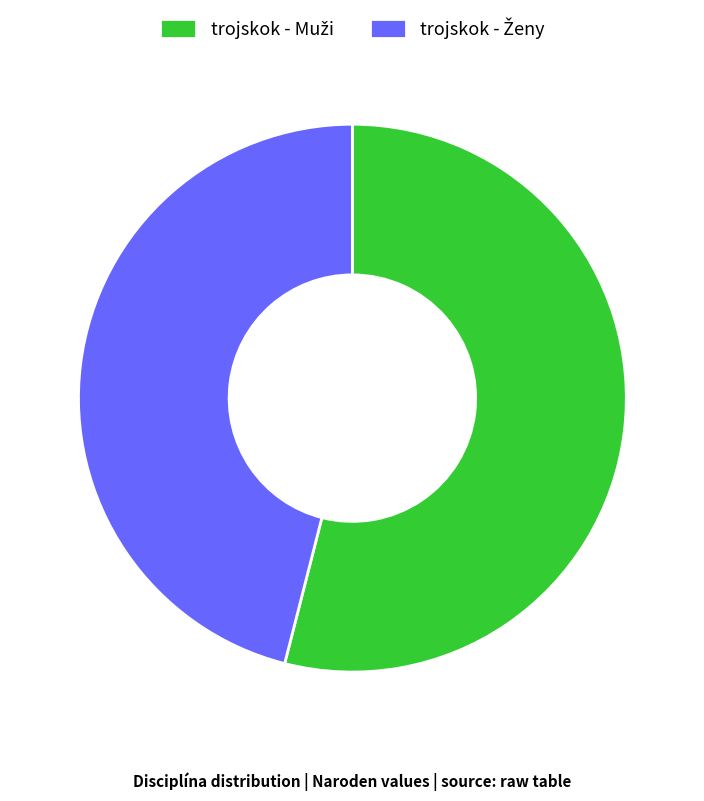

Is there any slice that represents more than half of the pie?

Yes